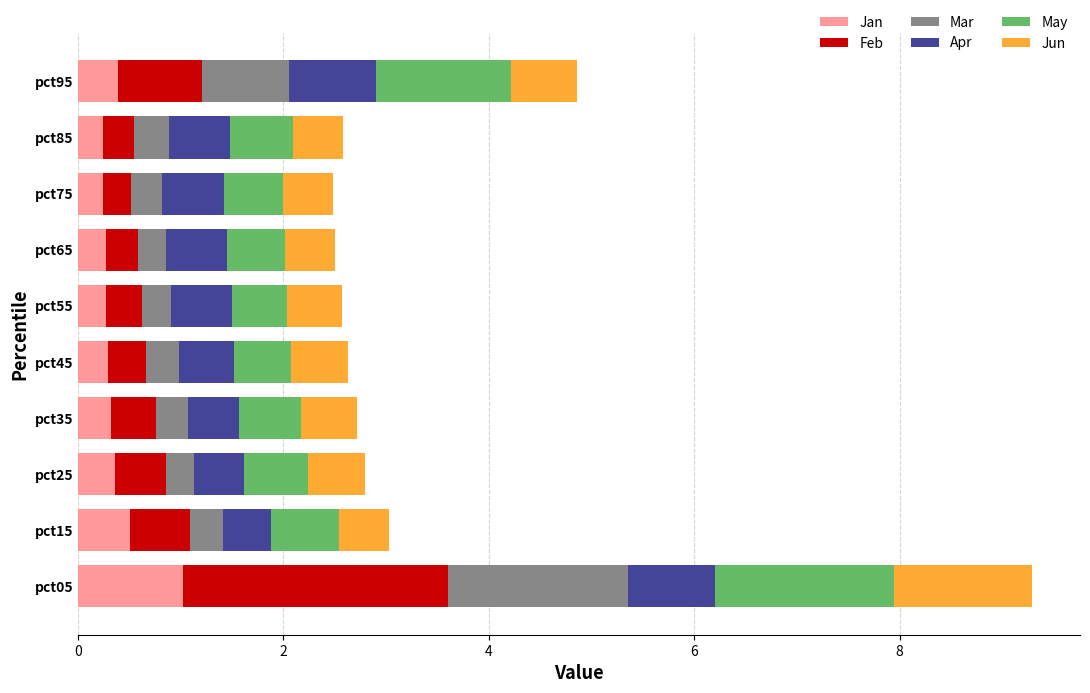

At which category is the sum across all series the highest?

pct05